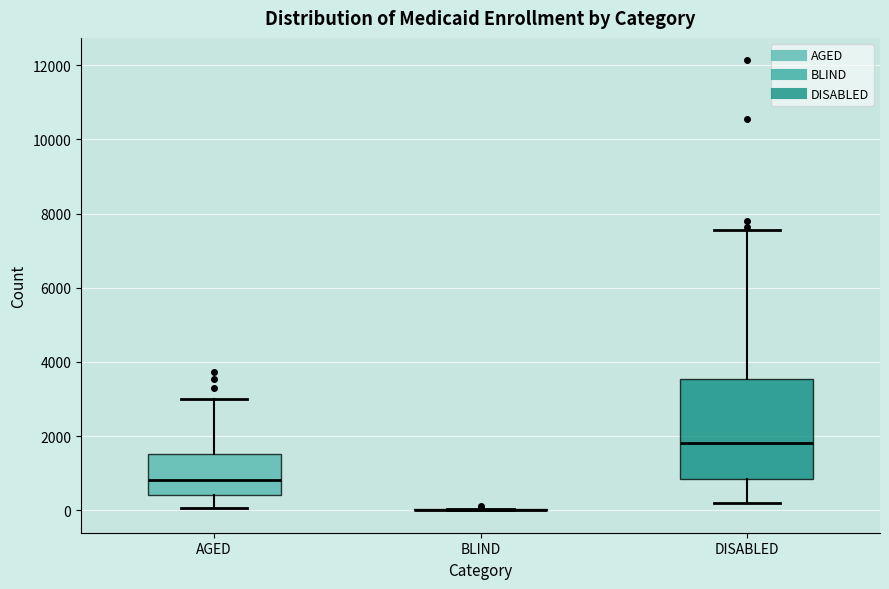

Reading left to right, read every box against the y-axis: the position of its median line, the range the box covers, and the ends of its whiskers. The values are not printed on the chart, so give them approximately, as read against the axis.

AGED: median 800, box 400 to 1600, whiskers 0 to 3000
BLIND: box collapsed to a line at 0, whiskers 0 to 0
DISABLED: median 1800, box 800 to 3600, whiskers 200 to 7600